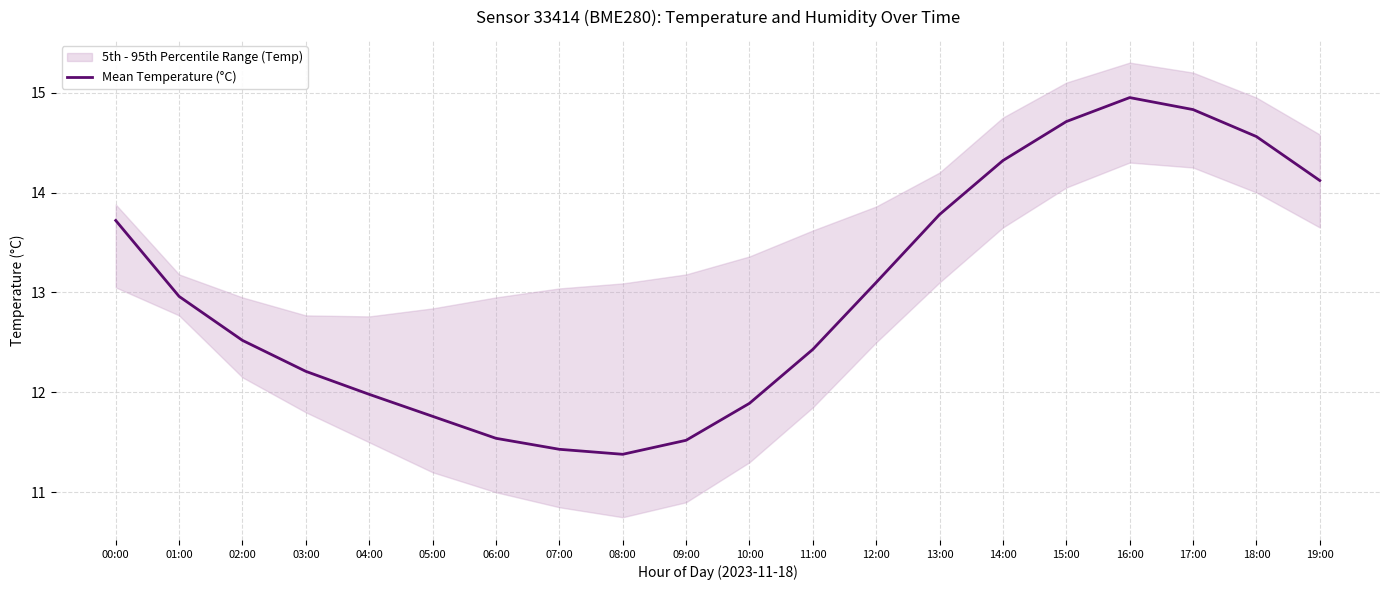

At which label does the data first exceed 12?

00:00